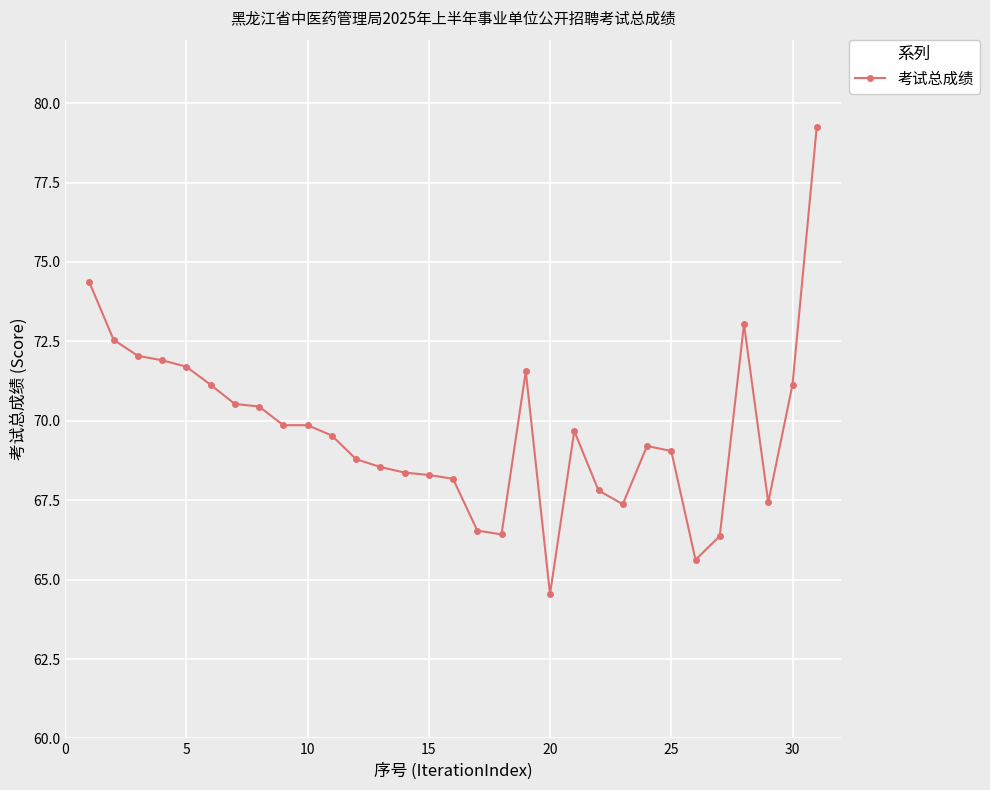

True or false: there are more than 1 points higher than both neighbors.

True